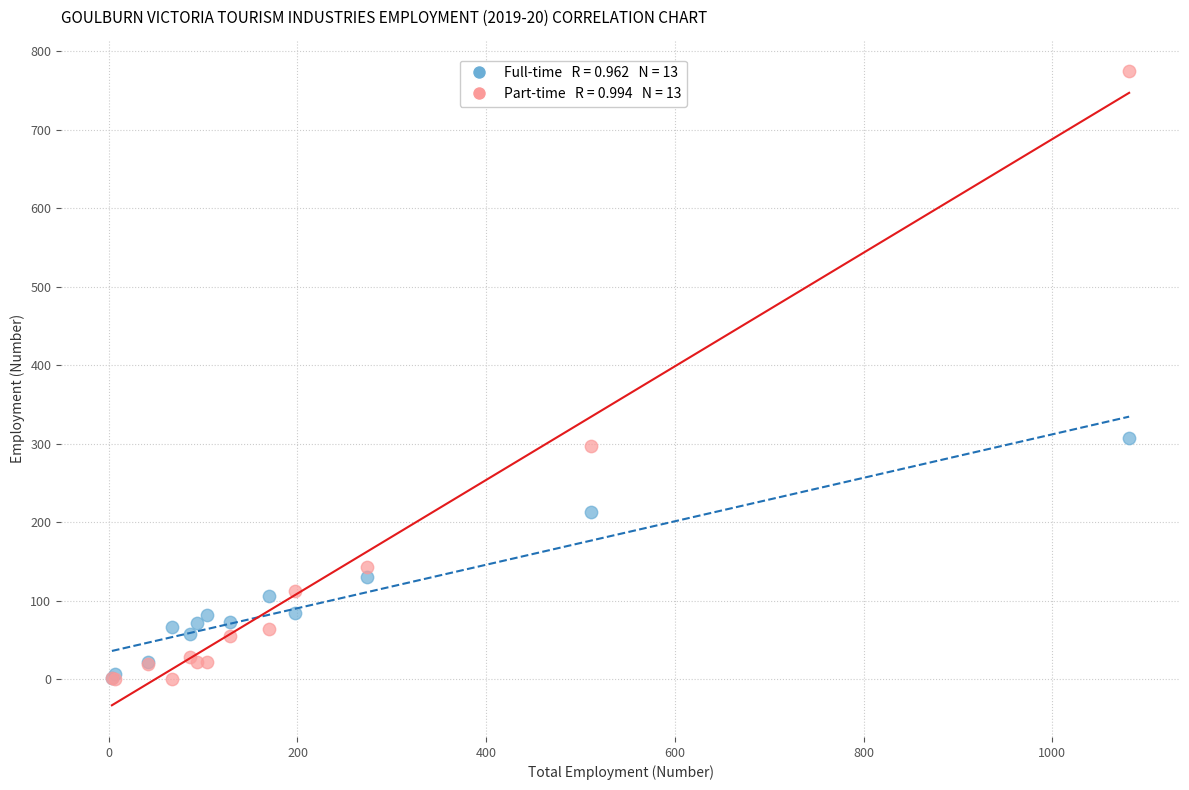

Across all series, what Y value is closest to 387?

307.2